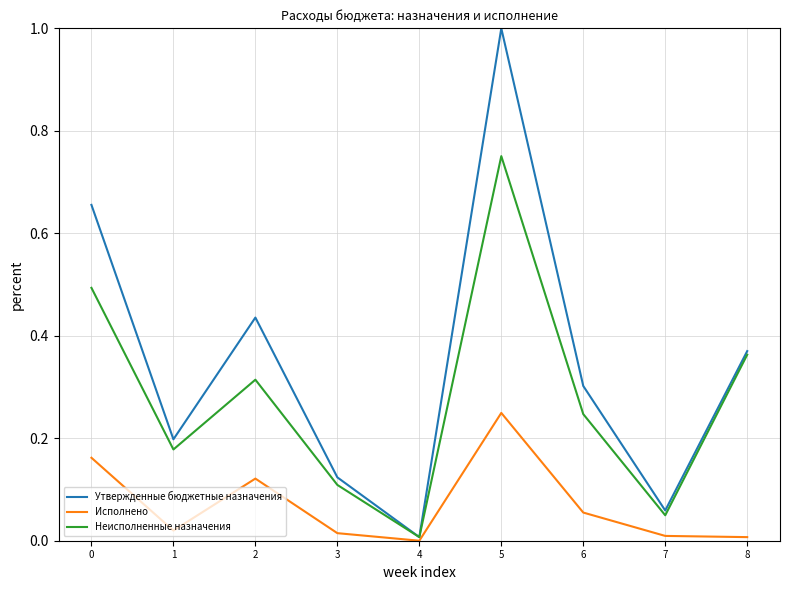

At which category is the sum across all series the highest?

5